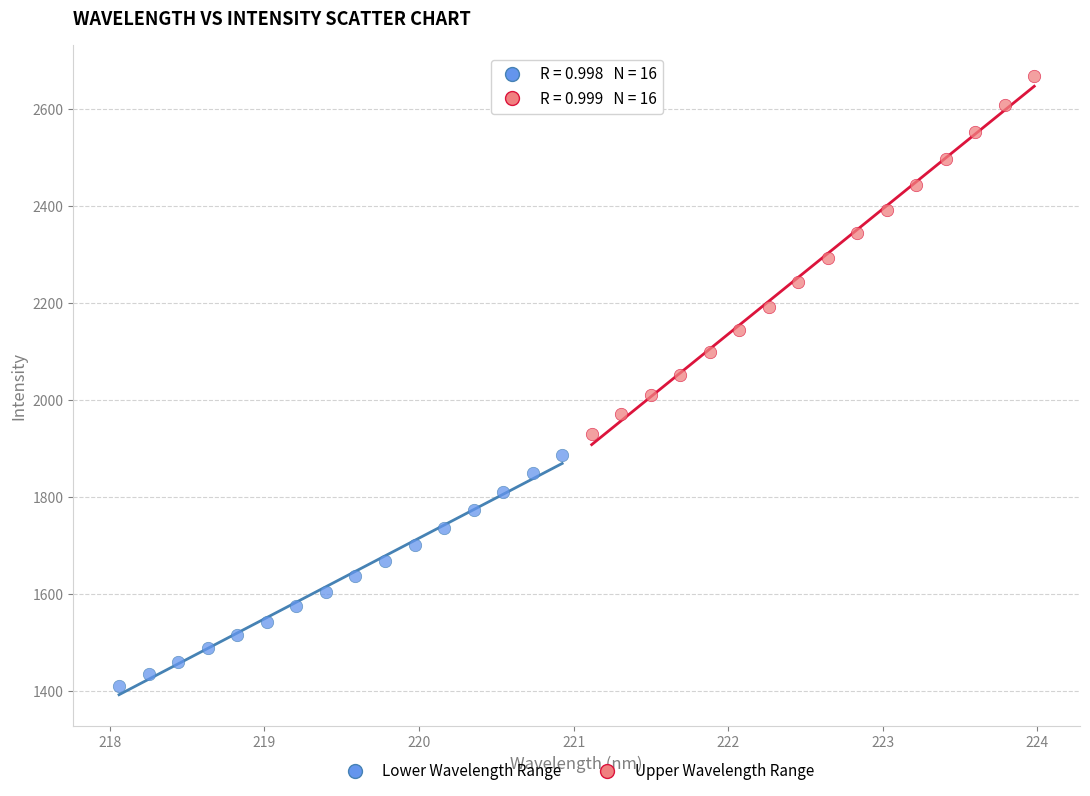

Which series reaches the minimum Y coordinate?

Lower Wavelength Range